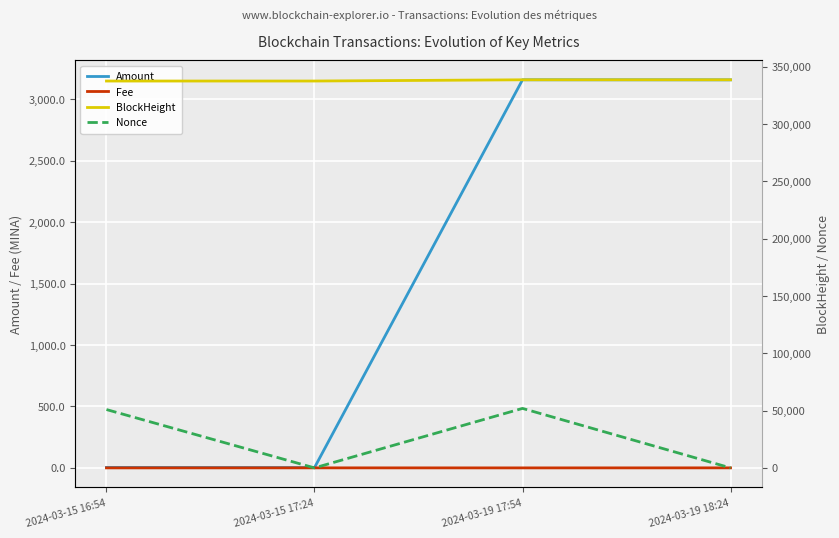

At how many categories does at least one series exceed 270389?

4